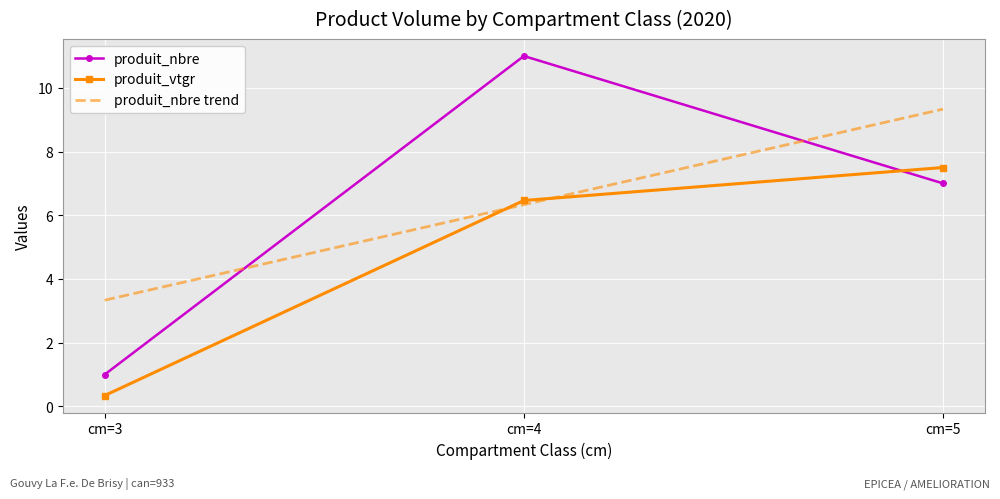

How many series are shown in this chart?

2